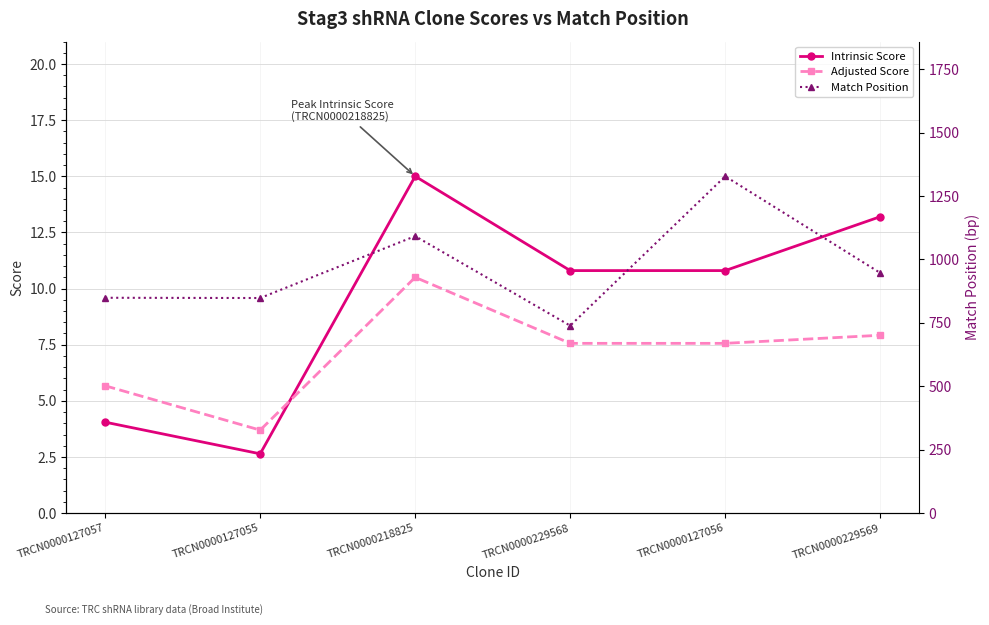

Reading left to right, extract all data points from this chart.

Intrinsic Score: 4.0	2.6	15.0	10.8	10.8	13.2
Adjusted Score: 5.7	3.7	10.5	7.6	7.6	7.9
Match Position: 849.0	848.0	1092.0	739.0	1328.0	947.0